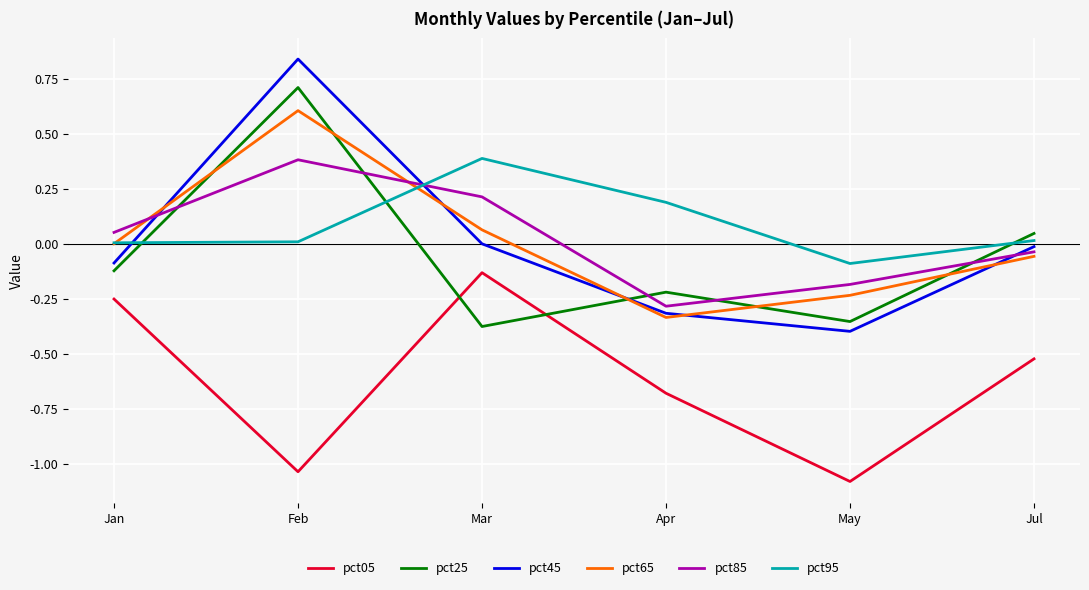

In pct85, how many points are higher than both neighbors (excluding endpoints)?

1